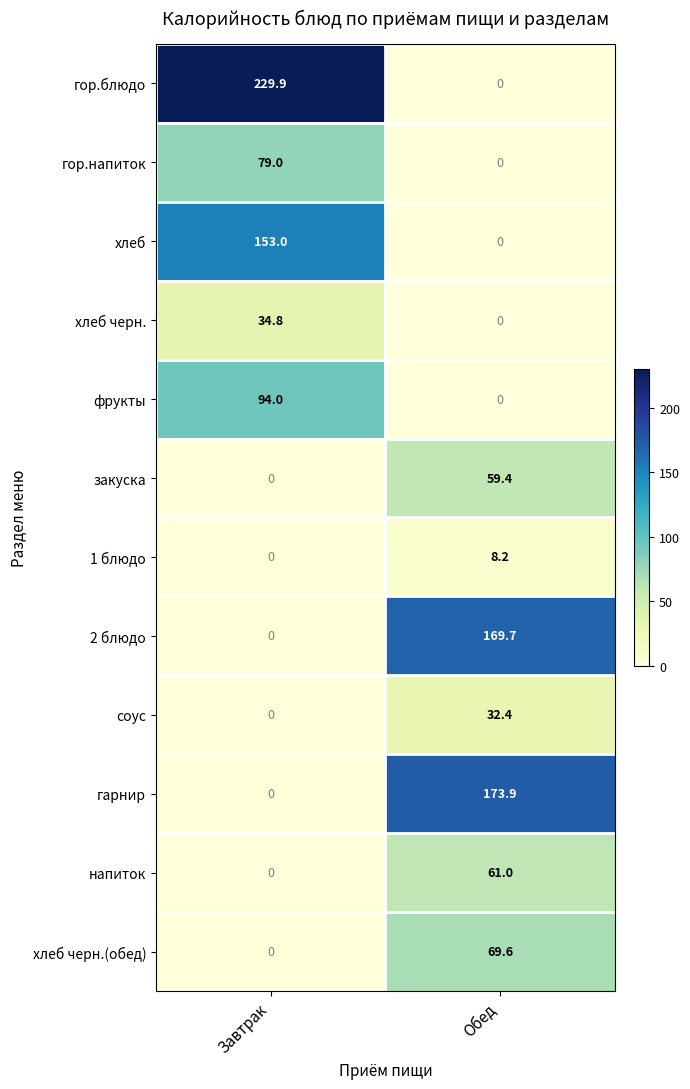

What is the total value across all series at Завтрак?

590.7